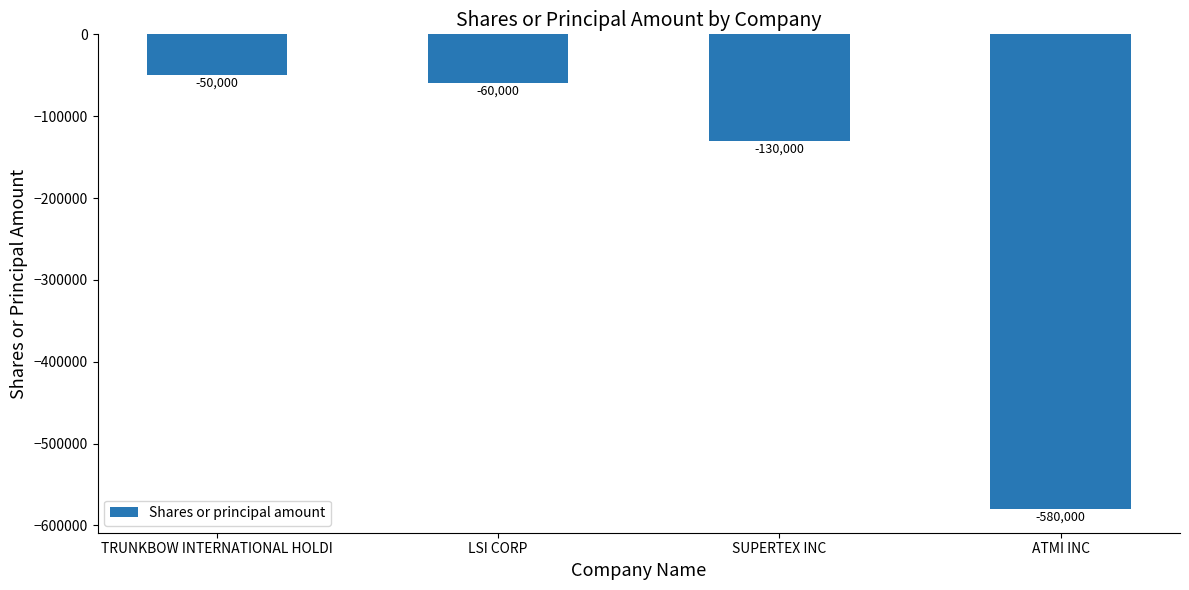

How many series are shown in this chart?

1